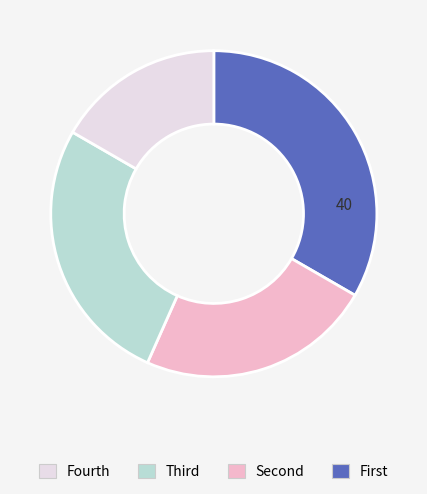

Is there any slice that represents more than half of the pie?

No